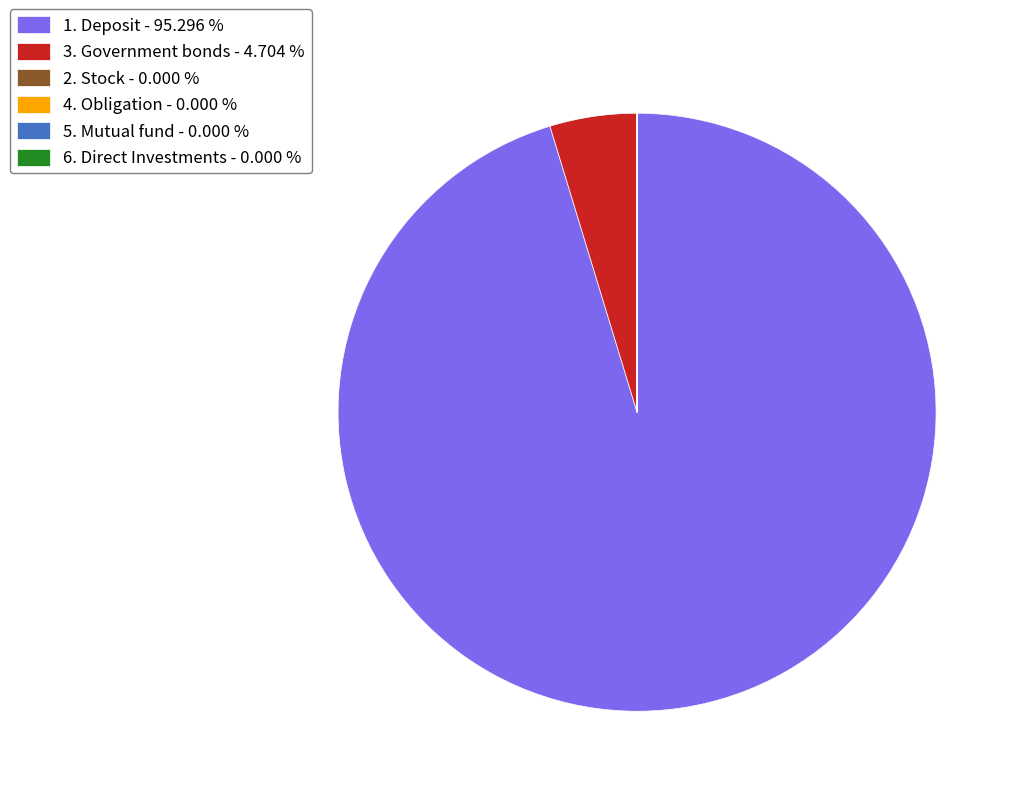

Does 1. Deposit account for over 50% of the chart?

Yes